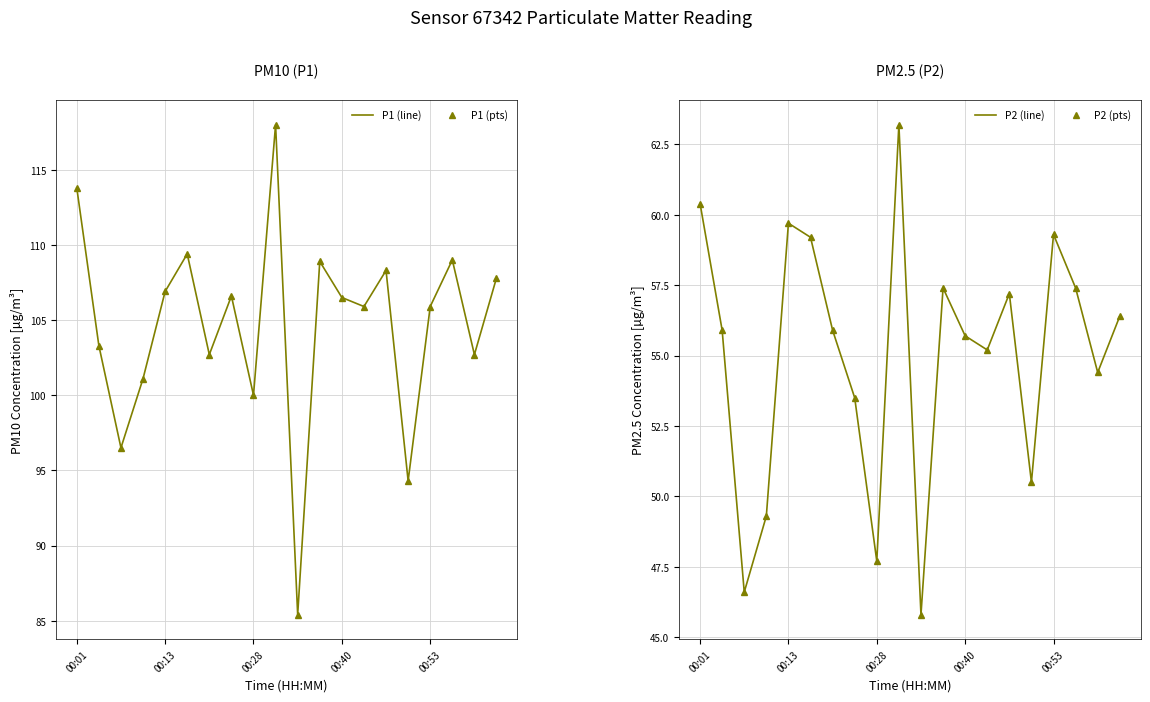

True or false: P2-line and P1-line intersect in this chart.

False